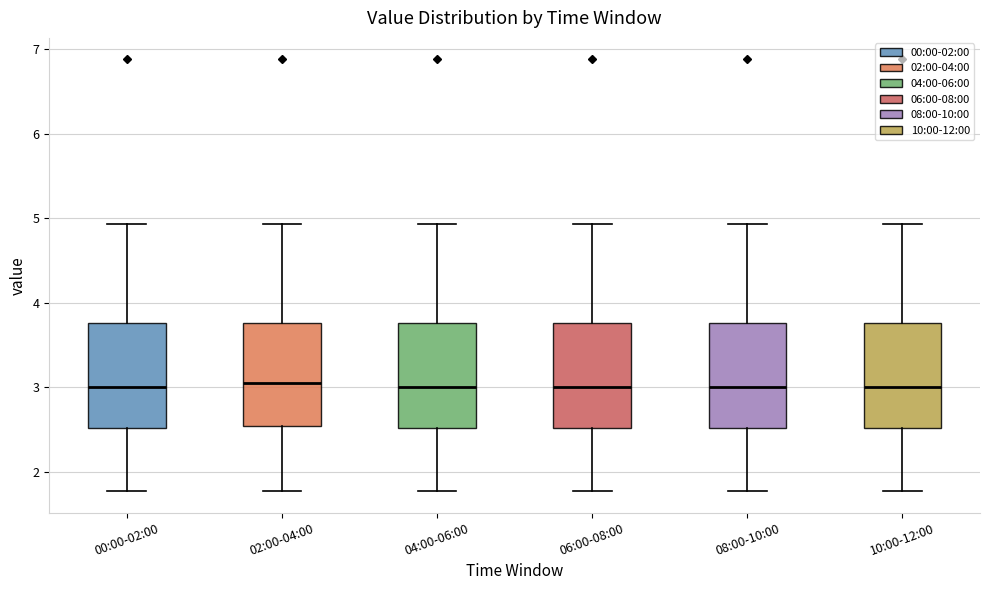

Reading left to right, read every box against the y-axis: the position of its median line, the range the box covers, and the ends of its whiskers. The values are not printed on the chart, so give them approximately, as read against the axis.

00:00-02:00: median 3.0, box 2.5 to 3.8, whiskers 1.8 to 4.9
02:00-04:00: median 3.1, box 2.5 to 3.8, whiskers 1.8 to 4.9
04:00-06:00: median 3.0, box 2.5 to 3.8, whiskers 1.8 to 4.9
06:00-08:00: median 3.0, box 2.5 to 3.8, whiskers 1.8 to 4.9
08:00-10:00: median 3.0, box 2.5 to 3.8, whiskers 1.8 to 4.9
10:00-12:00: median 3.0, box 2.5 to 3.8, whiskers 1.8 to 4.9